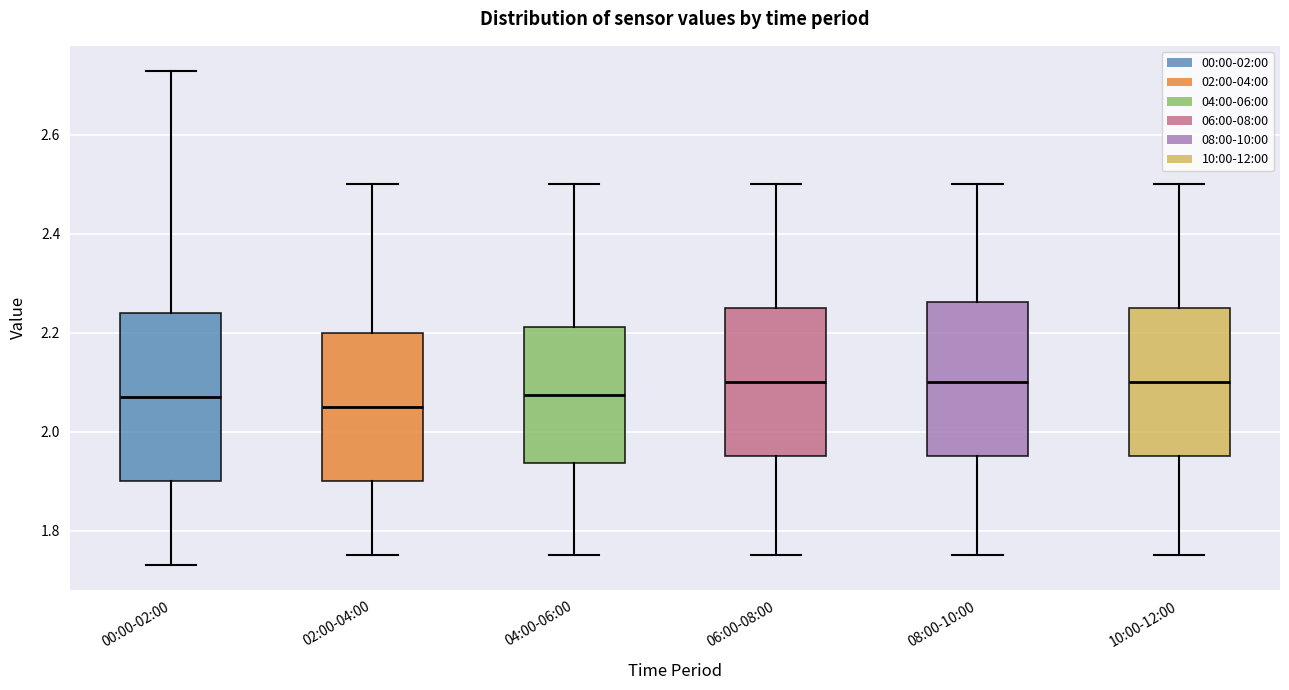

Reading left to right, transcribe this box plot: for each box, give where its median line is, the range the box spans, and where its two whiskers end, as read against the y-axis. The values are not printed on the chart, so give them approximately, as read against the axis.

00:00-02:00: median 2.08, box 1.90 to 2.24, whiskers 1.74 to 2.74
02:00-04:00: median 2.06, box 1.90 to 2.20, whiskers 1.76 to 2.50
04:00-06:00: median 2.08, box 1.94 to 2.22, whiskers 1.76 to 2.50
06:00-08:00: median 2.10, box 1.96 to 2.26, whiskers 1.76 to 2.50
08:00-10:00: median 2.10, box 1.96 to 2.26, whiskers 1.76 to 2.50
10:00-12:00: median 2.10, box 1.96 to 2.26, whiskers 1.76 to 2.50